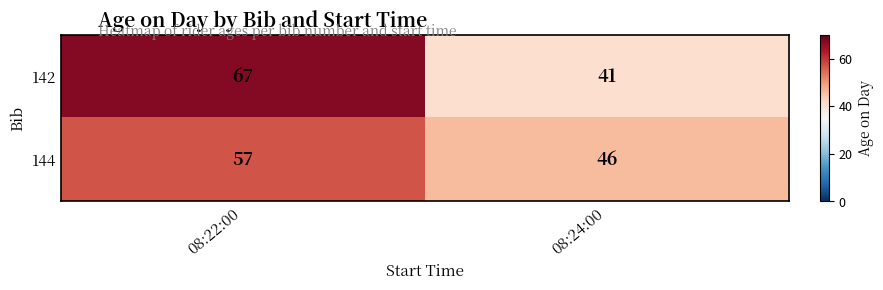

Which series changed the most between 08:22:00 and 08:24:00?

142